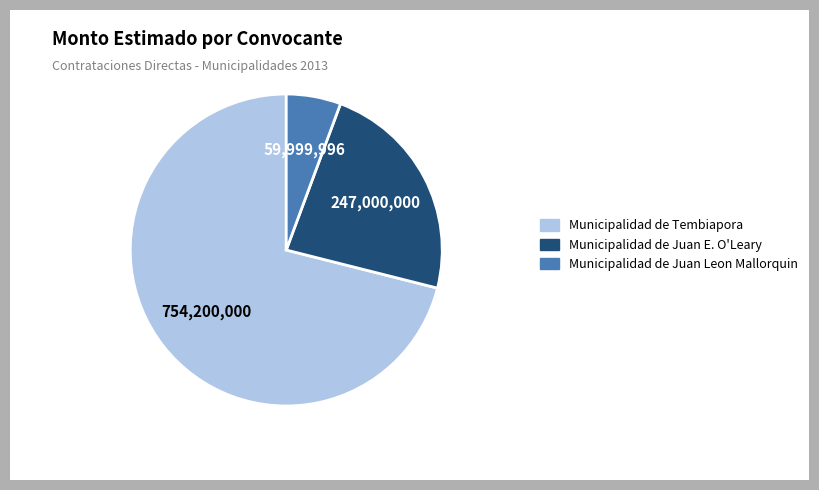

True or false: Municipalidad de Juan E. O'Leary accounts for 23% of the total.

True